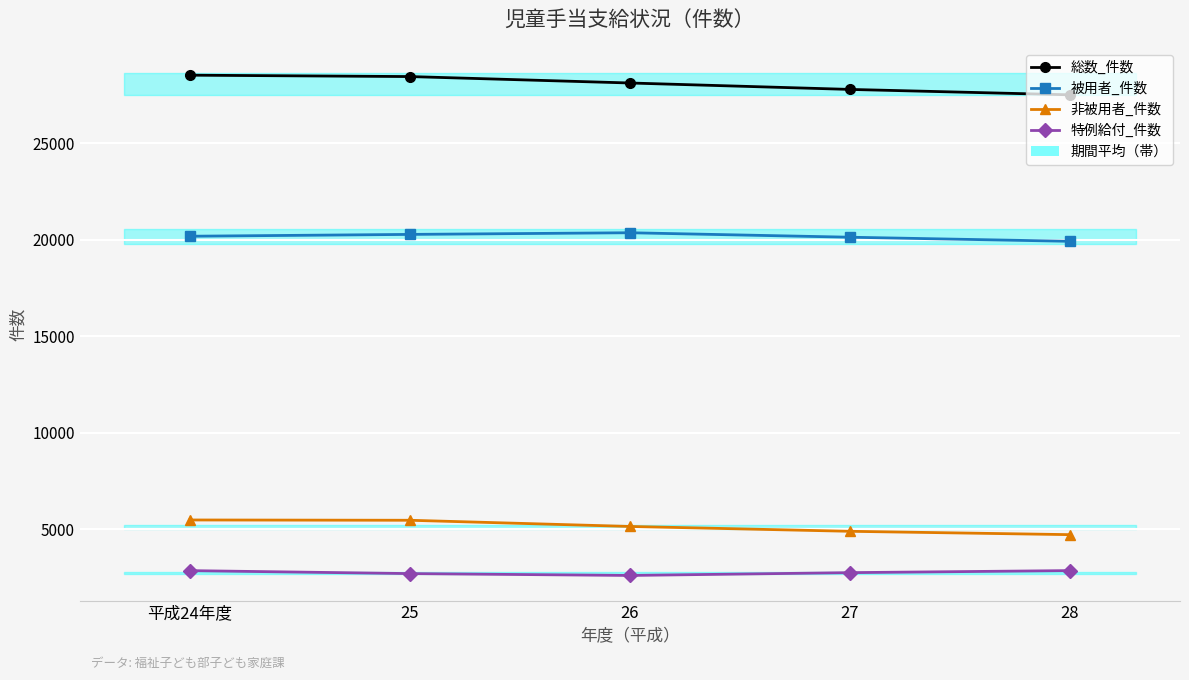

What value does the 非被用者_件数 series have at 25, to the nearest 100?

5500